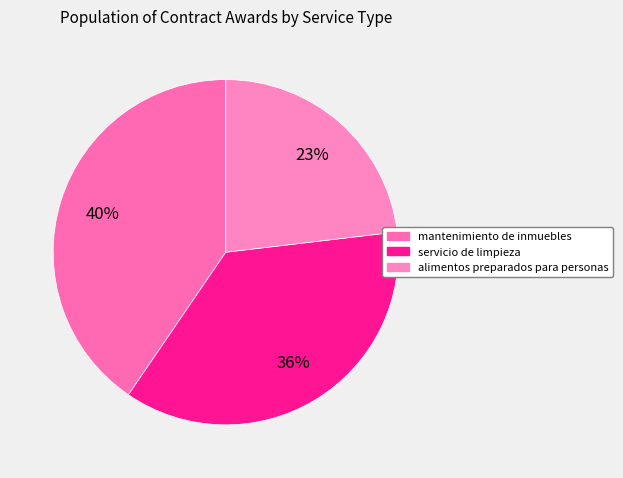

Does servicio de limpieza represent more than half of the total?

No